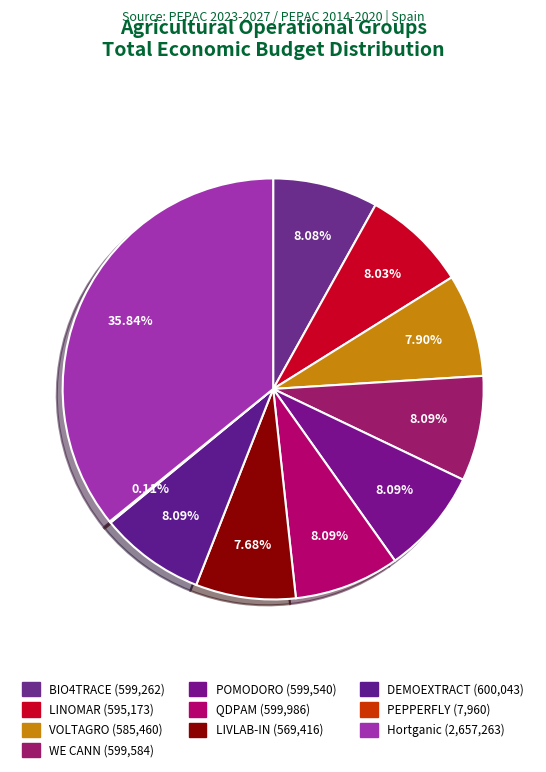

To the nearest percent, what is the average slice percentage?

10%